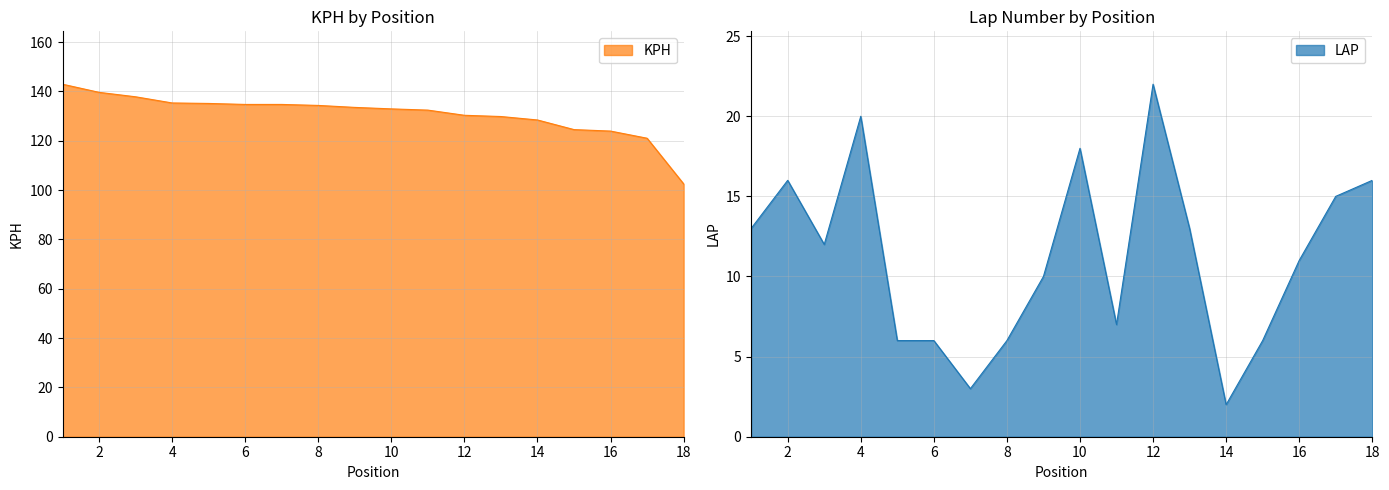

Which category has the lowest value in the KPH series?

18